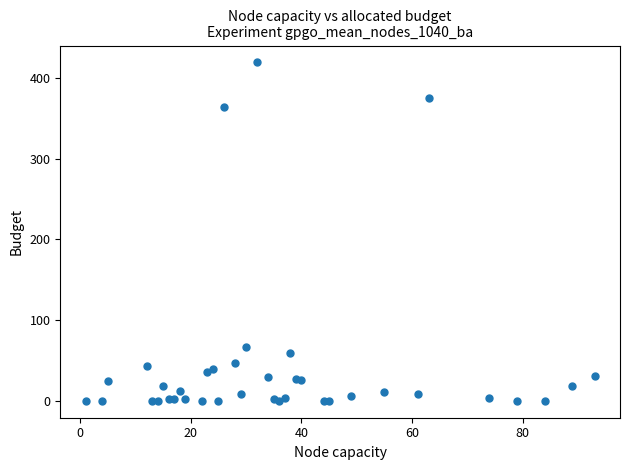

What Y value in the scatter plot is closest to 209?

67